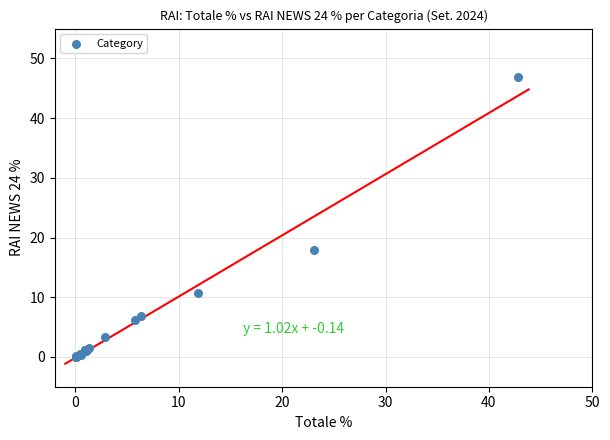

What Y value in the scatter plot is closest to 23?

17.9